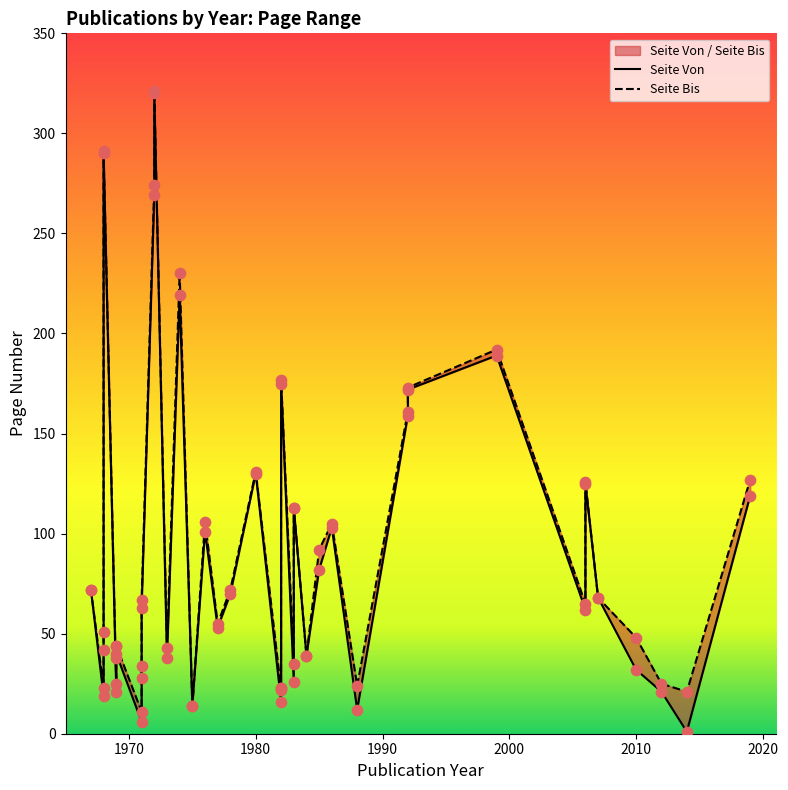

Which series reaches the maximum Y coordinate?

Seite Bis